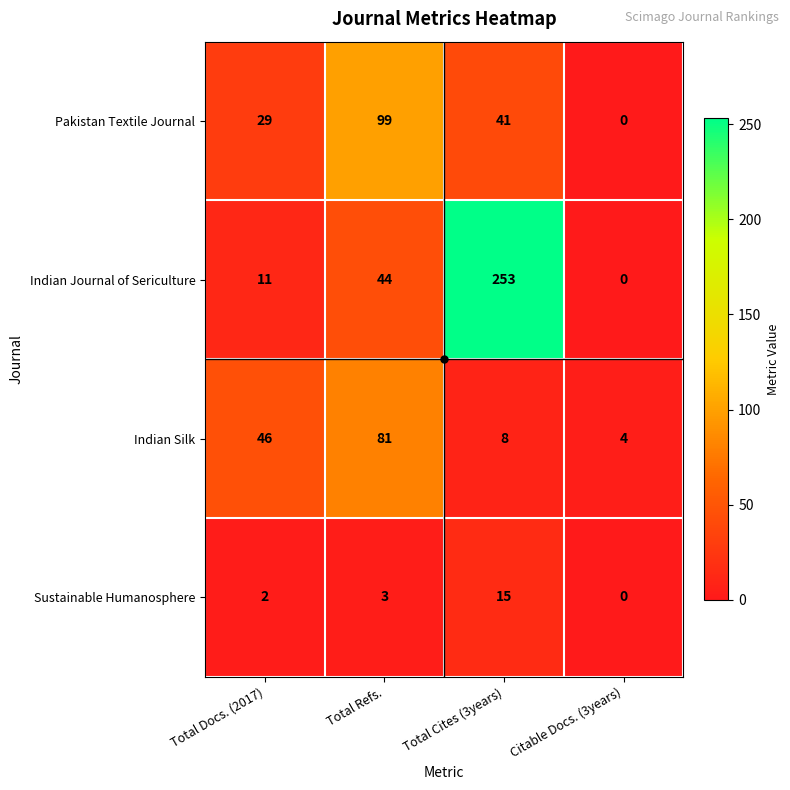

Between Total Docs. (2017) and Citable Docs. (3years), which series saw the biggest shift?

Indian Silk